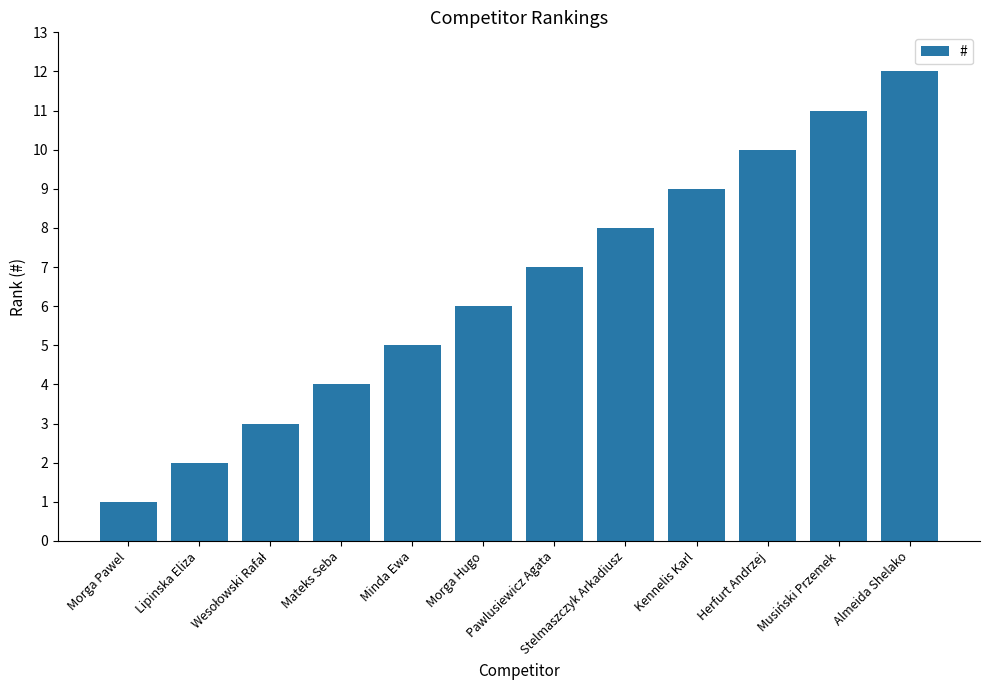

Is it true that the value at Morga Pawel is 1?

True